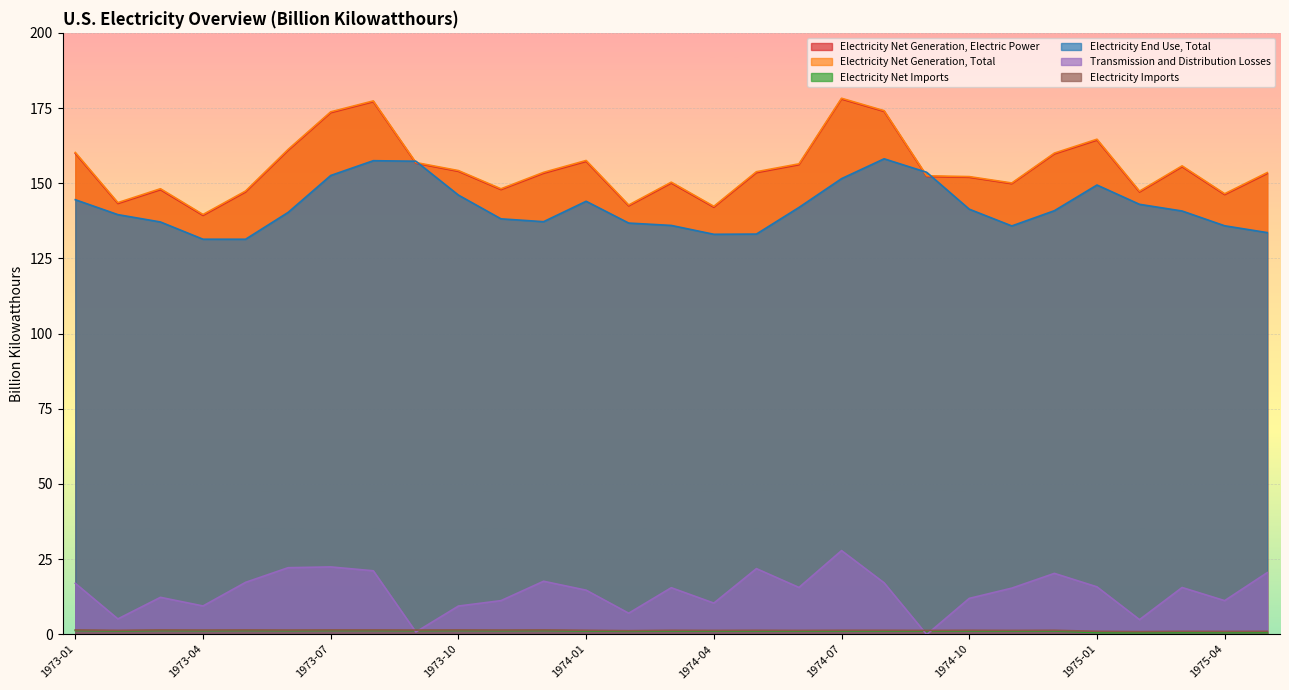

What is the spread (max minus min) of values at 1973-02?

142.4